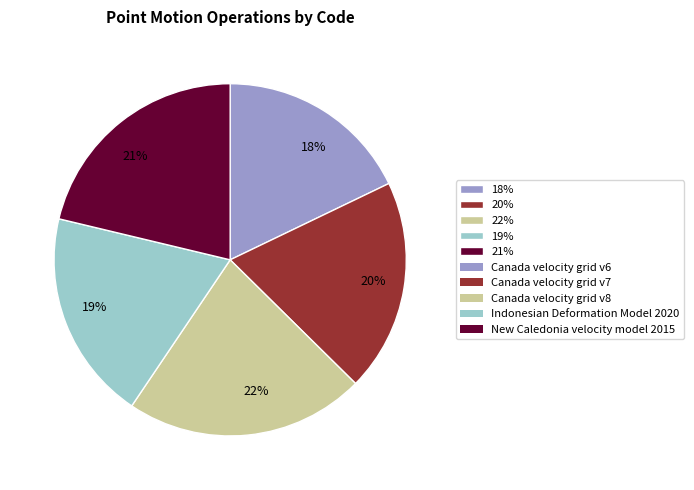

Do 22% and 20% together represent more than half of the pie?

No